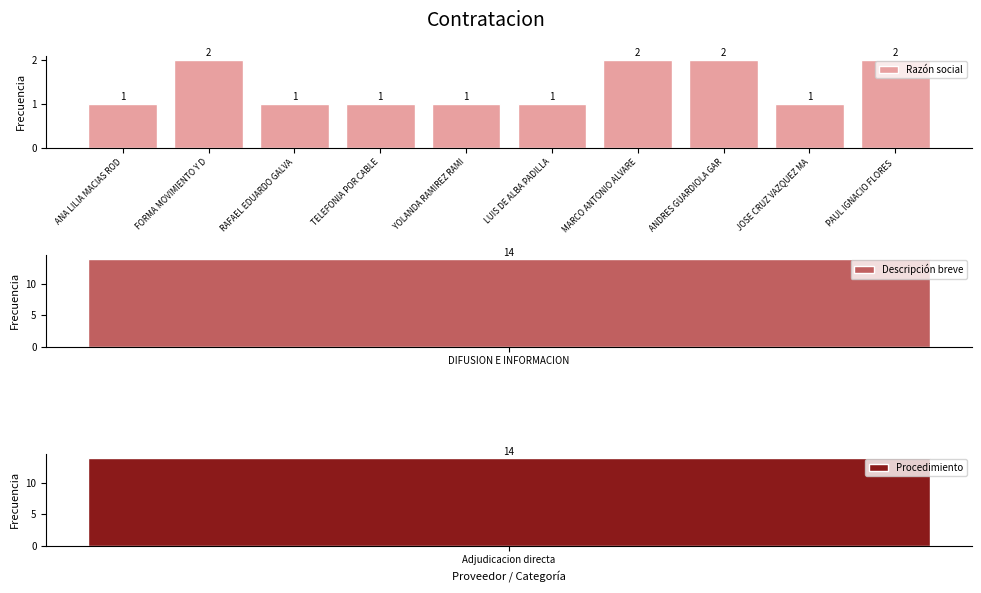

What is the value of the 5th bar from the left?

1